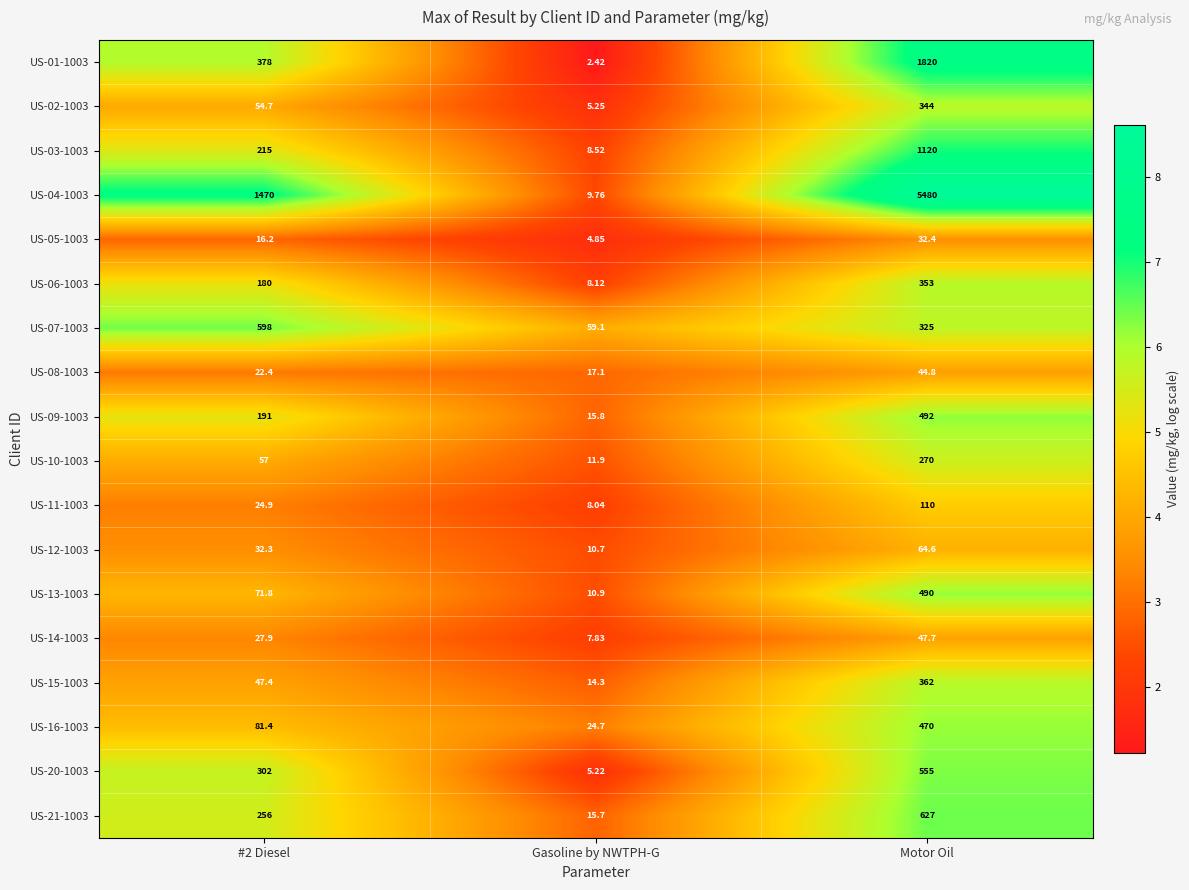

Is the value of US-02-1003 at Motor Oil greater than the value of US-16-1003 at #2 Diesel?

Yes